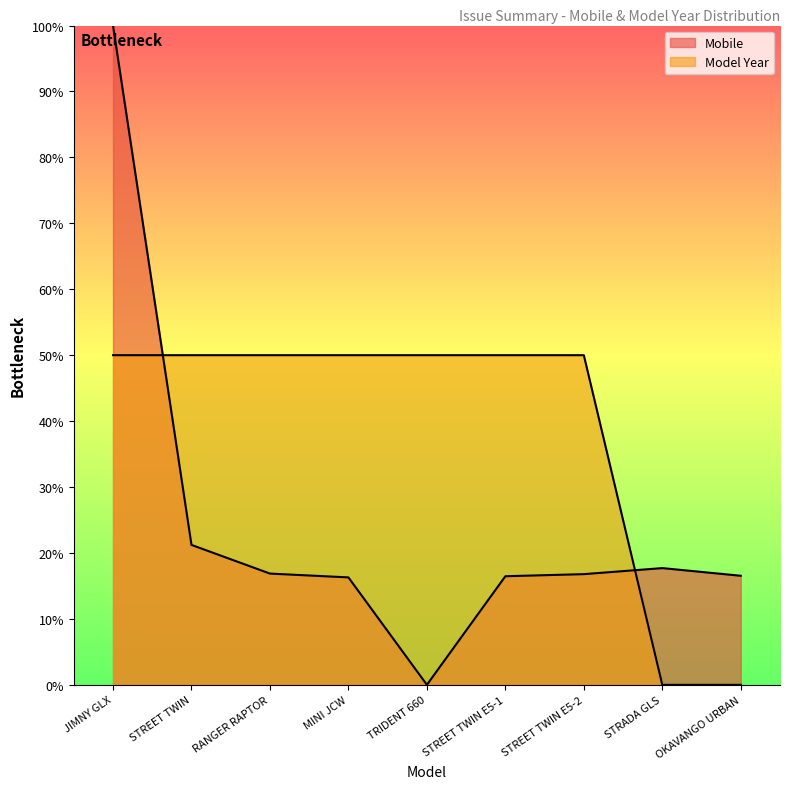

Reading right to left, extract all data points from this chart.

Mobile: OKAVANGO URBAN=16.5	STRADA GLS=17.7	STREET TWIN E5-2=16.8	STREET TWIN E5-1=16.5	TRIDENT 660=0.0	MINI JCW=16.3	RANGER RAPTOR=16.9	STREET TWIN=21.2	JIMNY GLX=100.0
Model Year: OKAVANGO URBAN=0.0	STRADA GLS=0.0	STREET TWIN E5-2=50.0	STREET TWIN E5-1=50.0	TRIDENT 660=50.0	MINI JCW=50.0	RANGER RAPTOR=50.0	STREET TWIN=50.0	JIMNY GLX=50.0